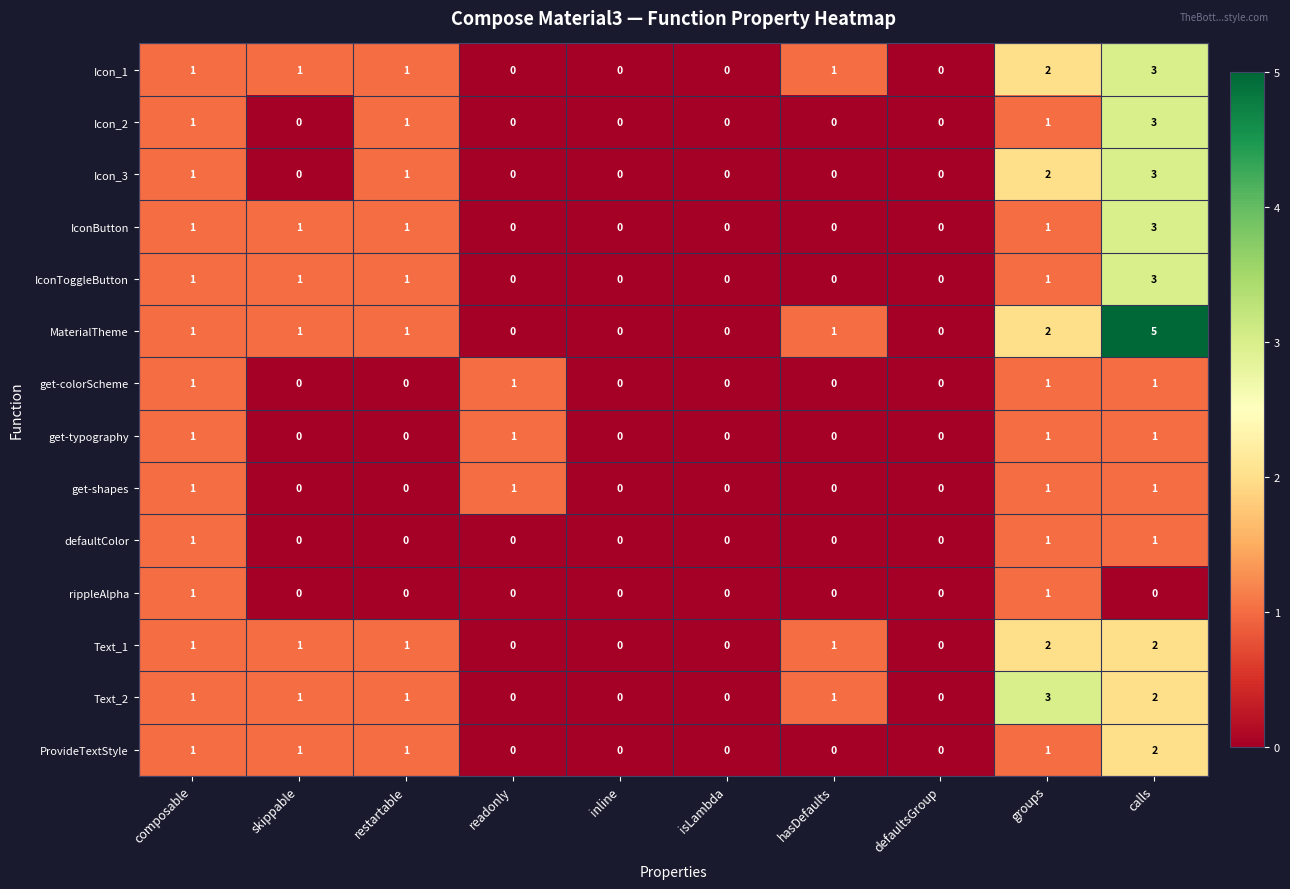

Which series has the largest total across all categories?

MaterialTheme